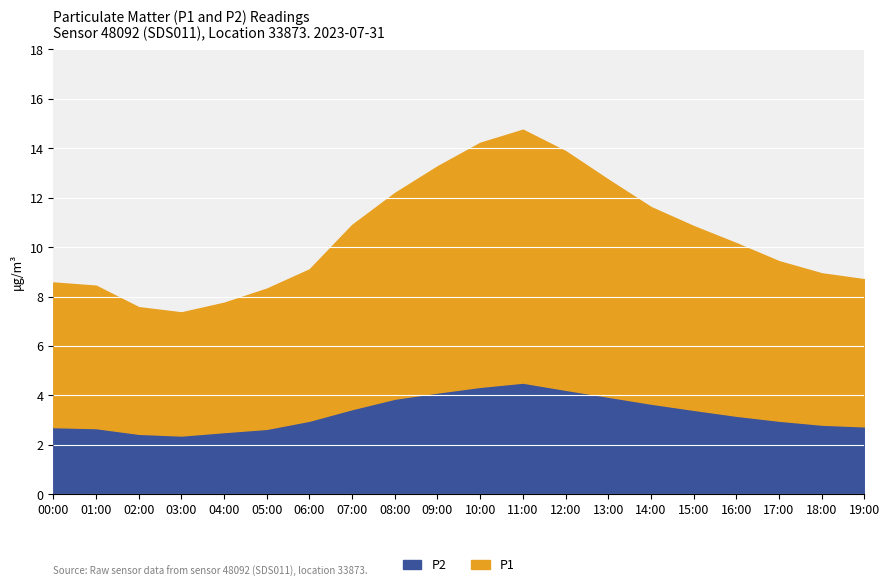

What is the maximum value for P1?

10.2